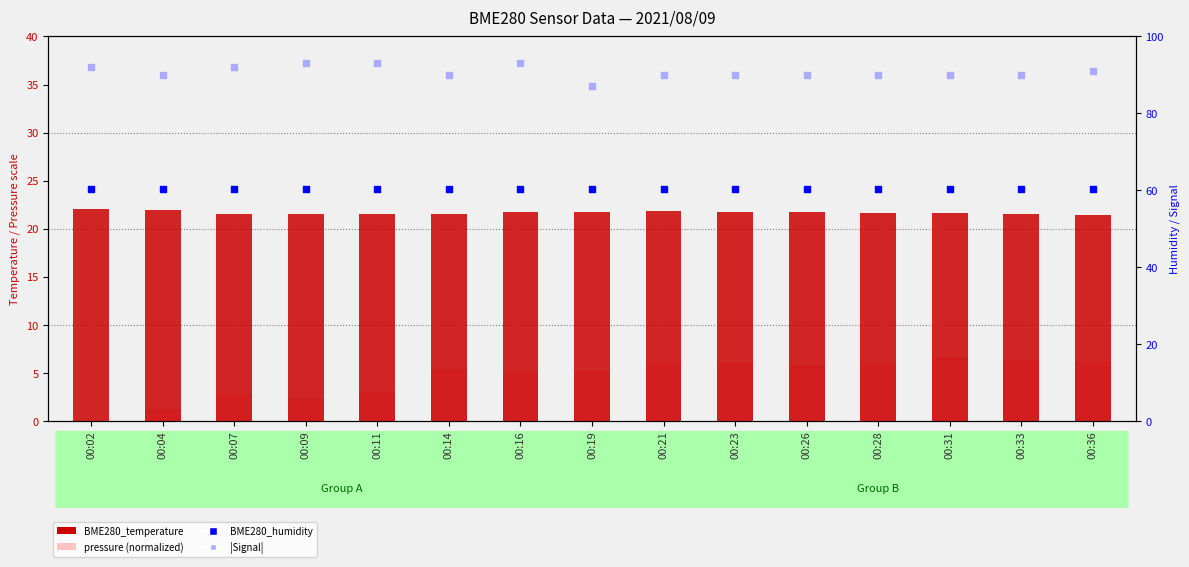

At which category is the sum across all series the highest?

00:16